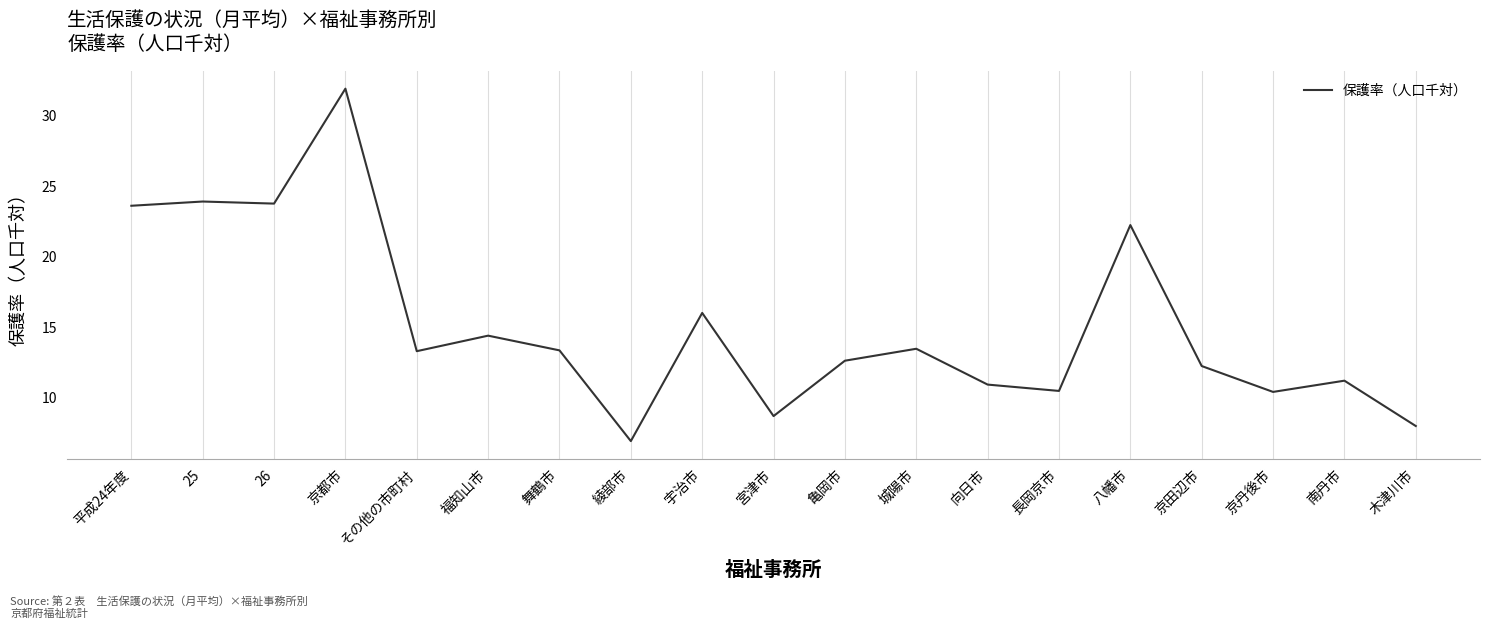

What is the change in value from 八幡市 to 南丹市?

-11.0